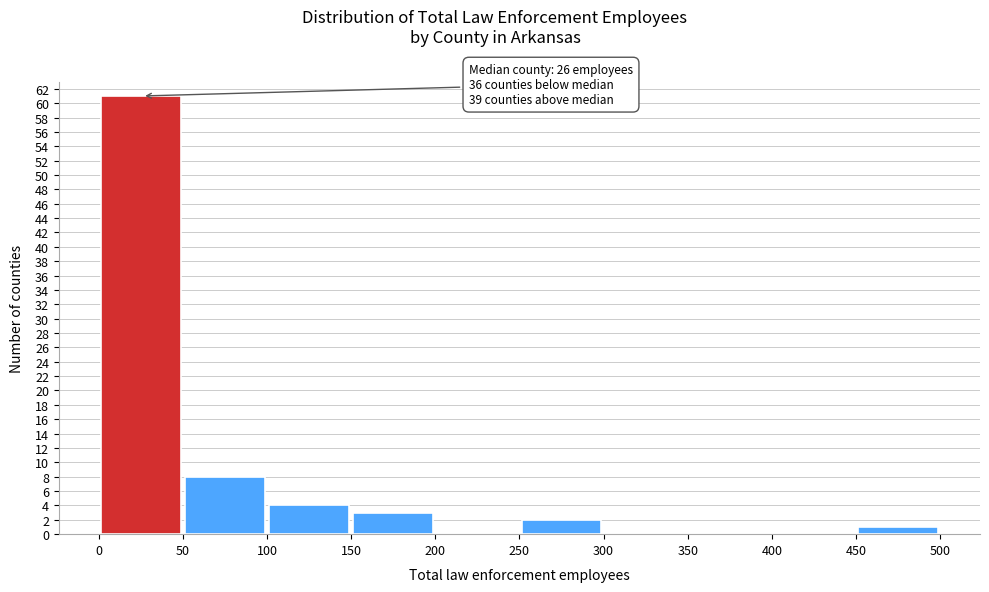

Over which range of the x-axis is the bar tallest?

0 to 50